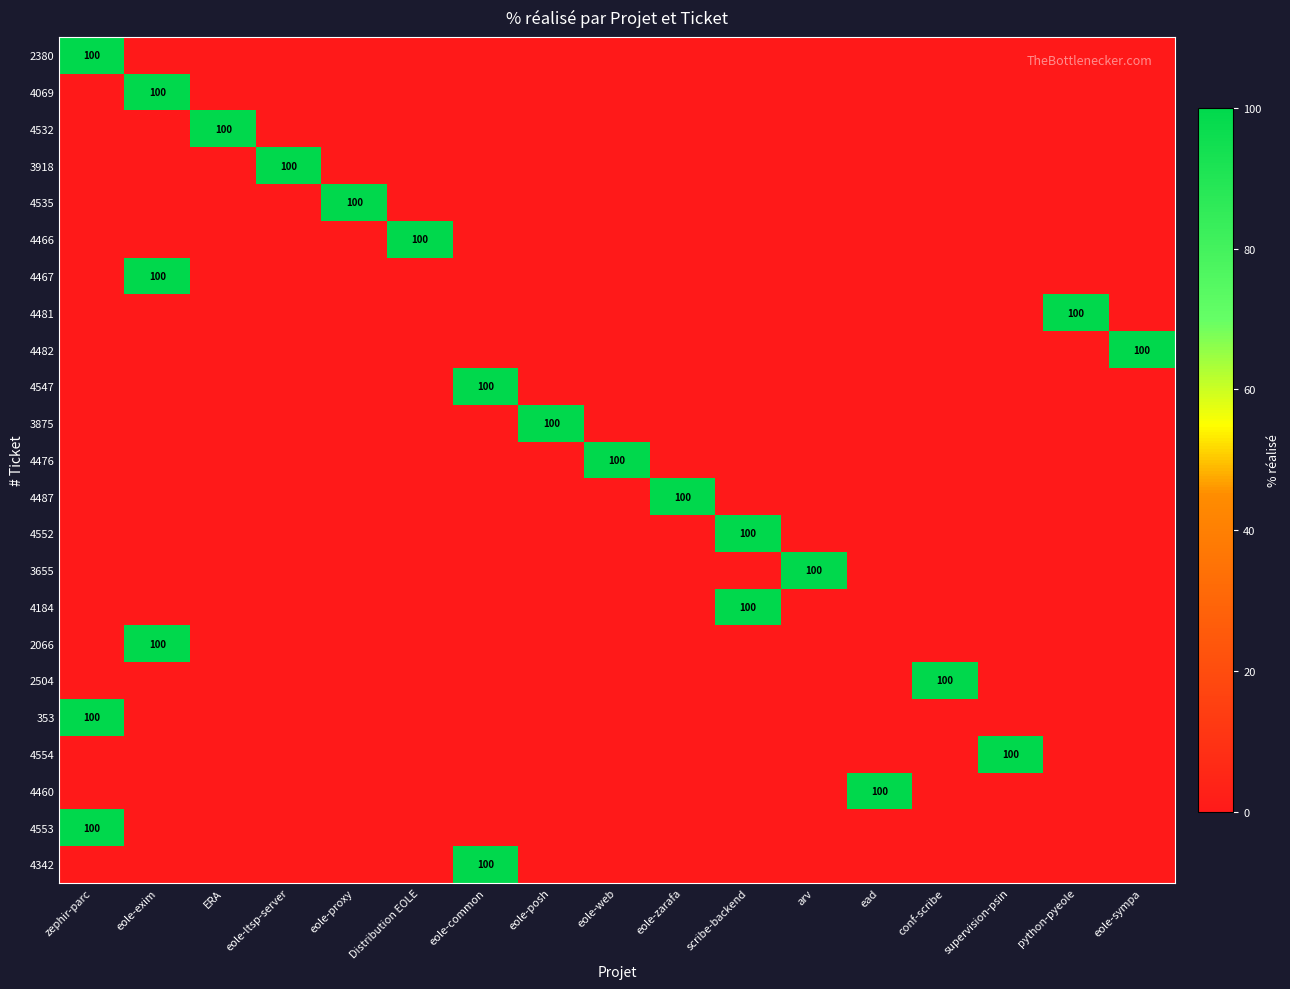

At how many categories does at least one series exceed 90?

17